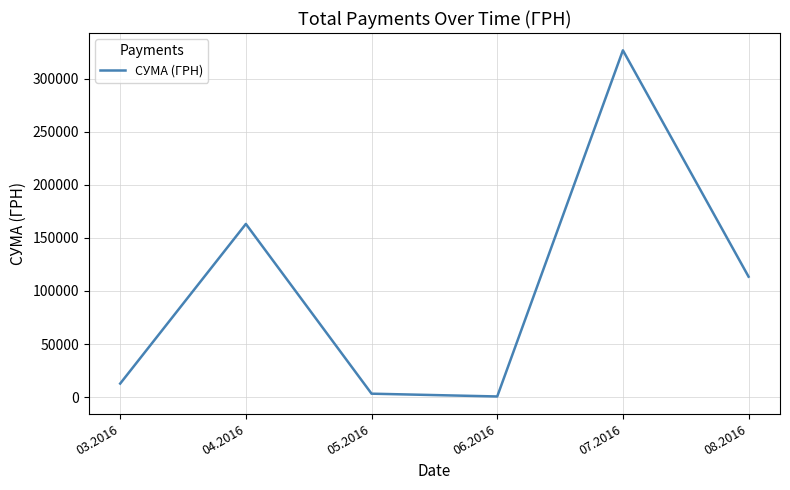

Where is the first local maximum?

04.2016